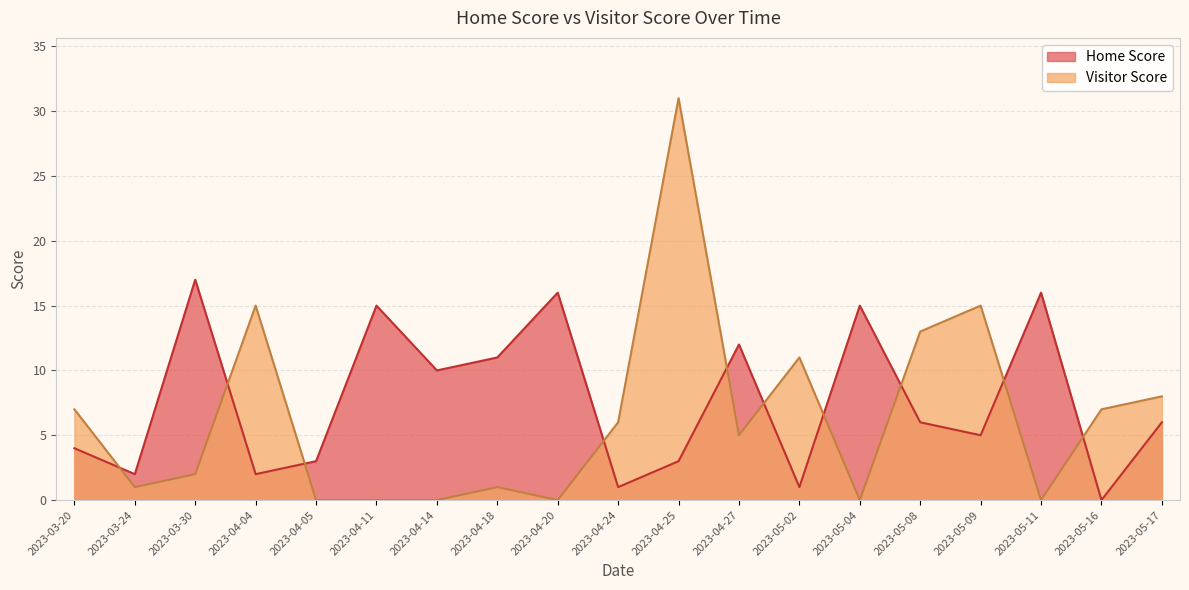

How many intersections are there between Home Score and Visitor Score?

10